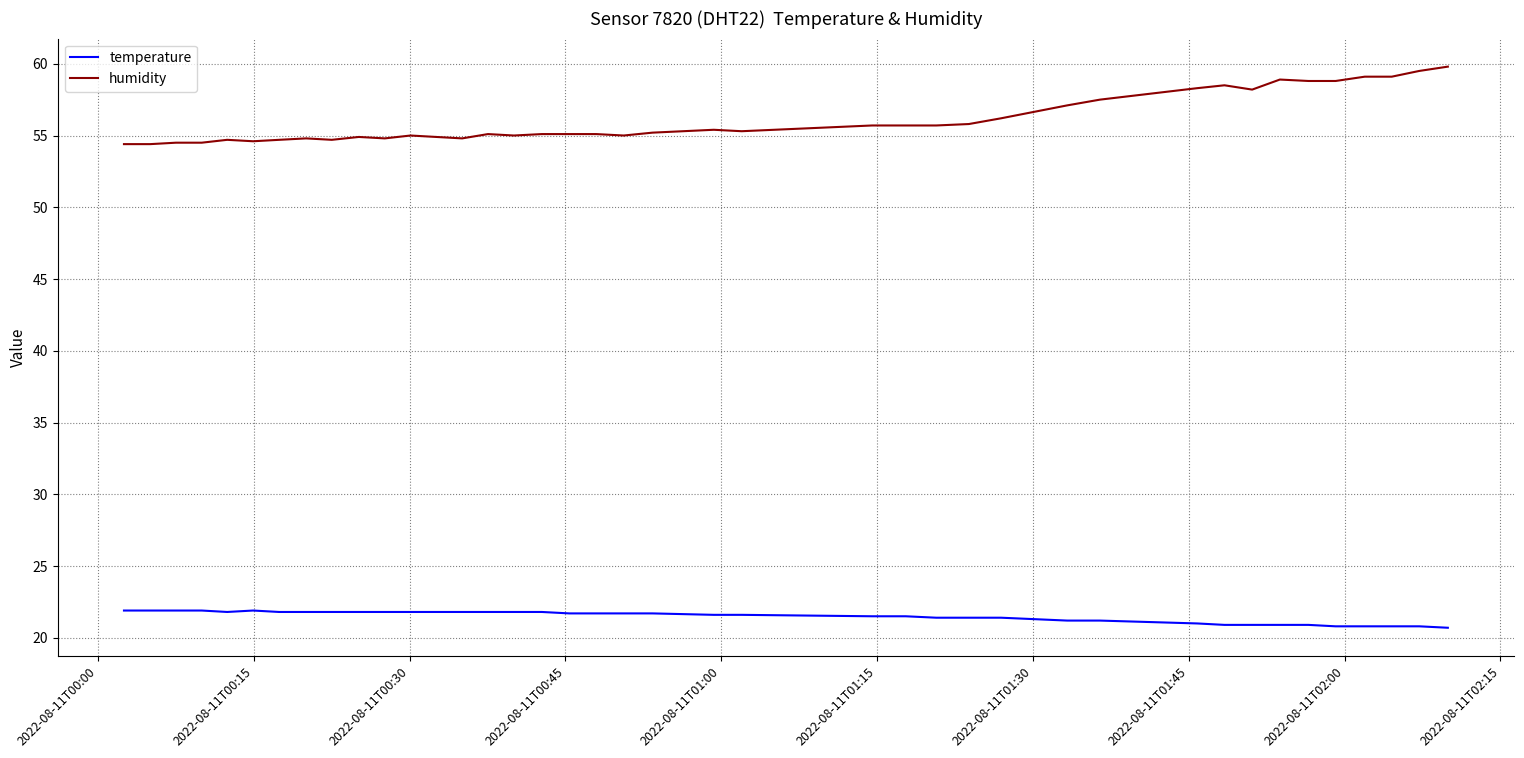

Which series has the widest spread of values?

humidity